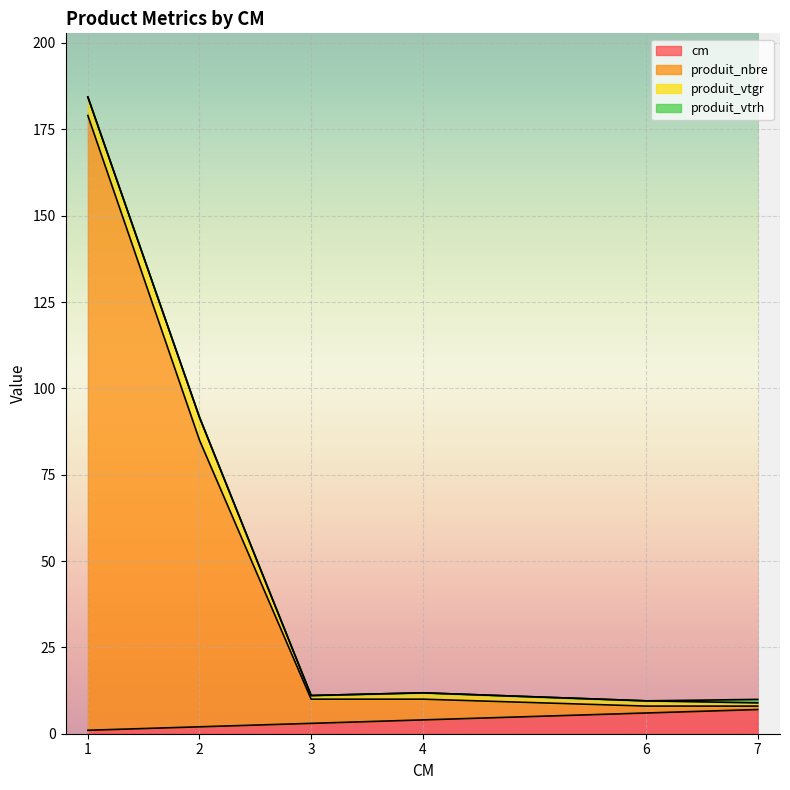

What is the highest value of the cm series?

7.0